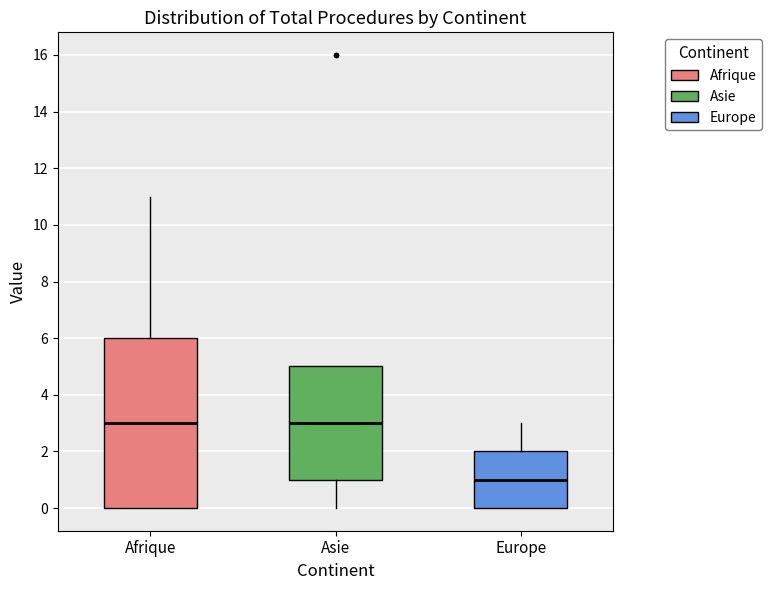

Reading left to right, transcribe this box plot: for each box, give where its median line is, the range the box spans, and where its two whiskers end, as read against the y-axis. The values are not printed on the chart, so give them approximately, as read against the axis.

Afrique: median 3, box 0 to 6, whiskers 0 to 11
Asie: median 3, box 1 to 5, whiskers 0 to 5
Europe: median 1, box 0 to 2, whiskers 0 to 3